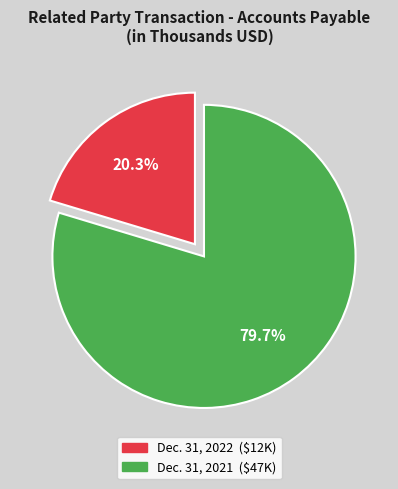

Is there a majority slice in this chart?

Yes